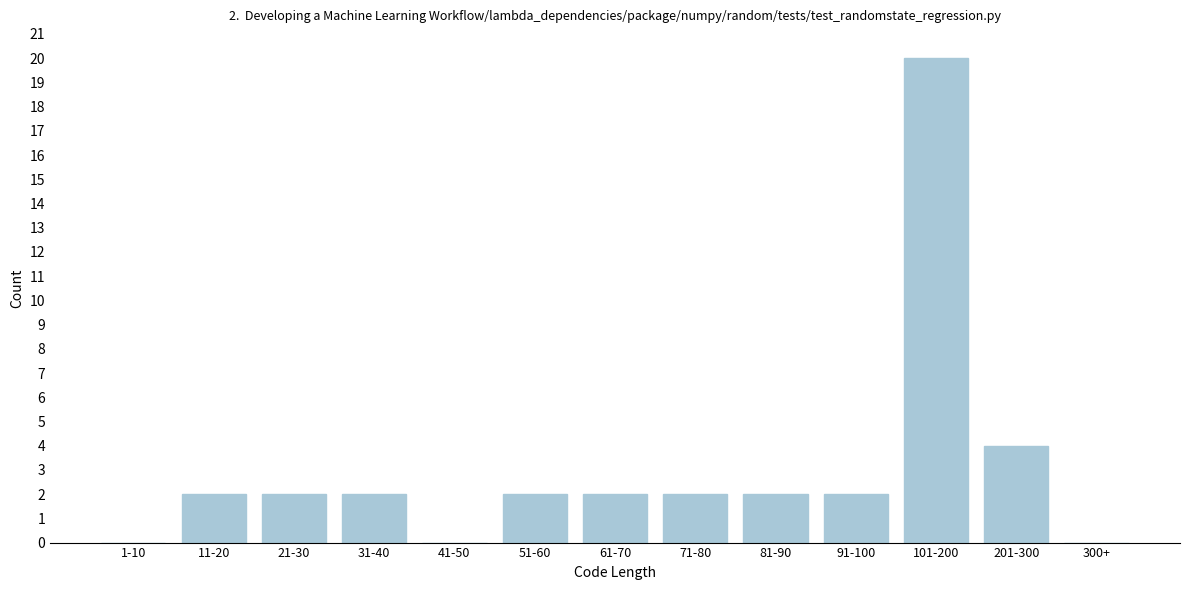

Reading left to right, extract all data points from this chart.

1-10=0	11-20=2	21-30=2	31-40=2	41-50=0	51-60=2	61-70=2	71-80=2	81-90=2	91-100=2	101-200=20	201-300=4	300+=0